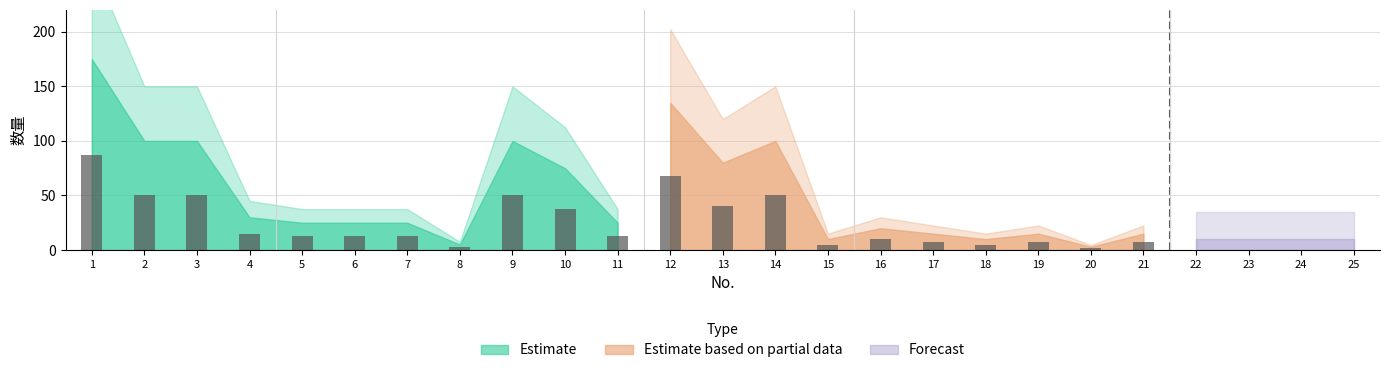

The Forecast series shows -1 at 8. True or false?

False